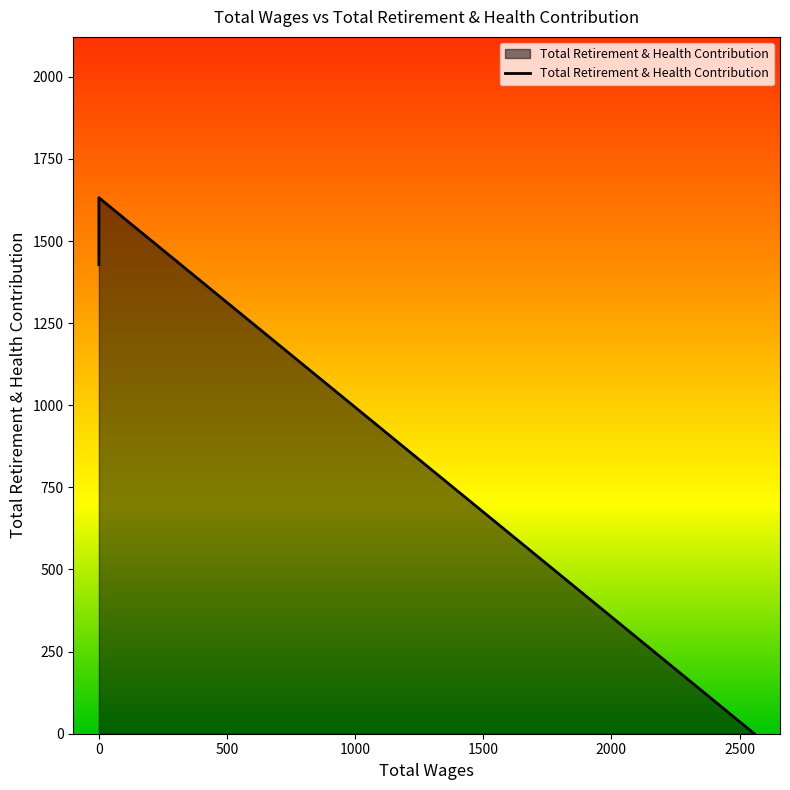

What is the value of the 1st point from the left?

1428